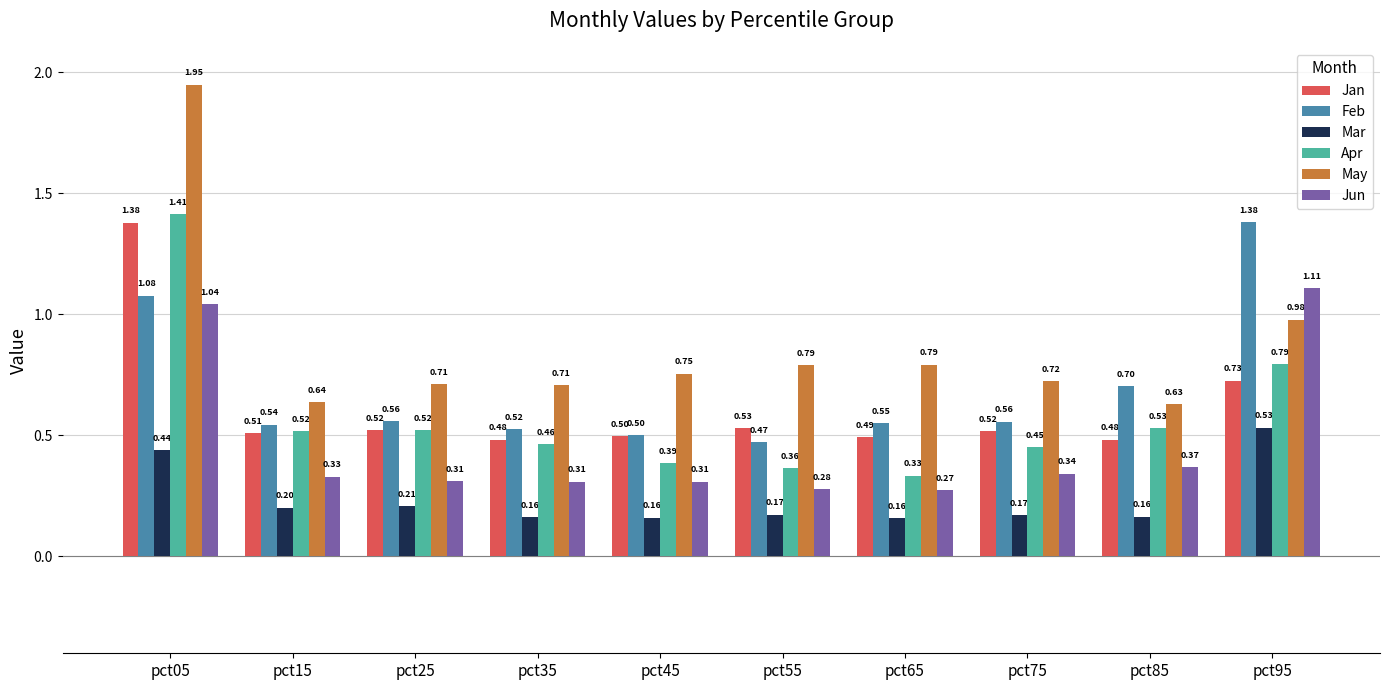

Which category has the lowest value in the May series?

pct85